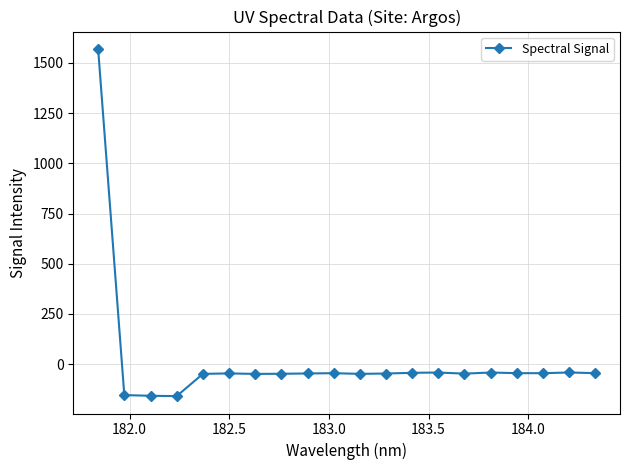

What is the difference between the maximum and second lowest values?

1726.8